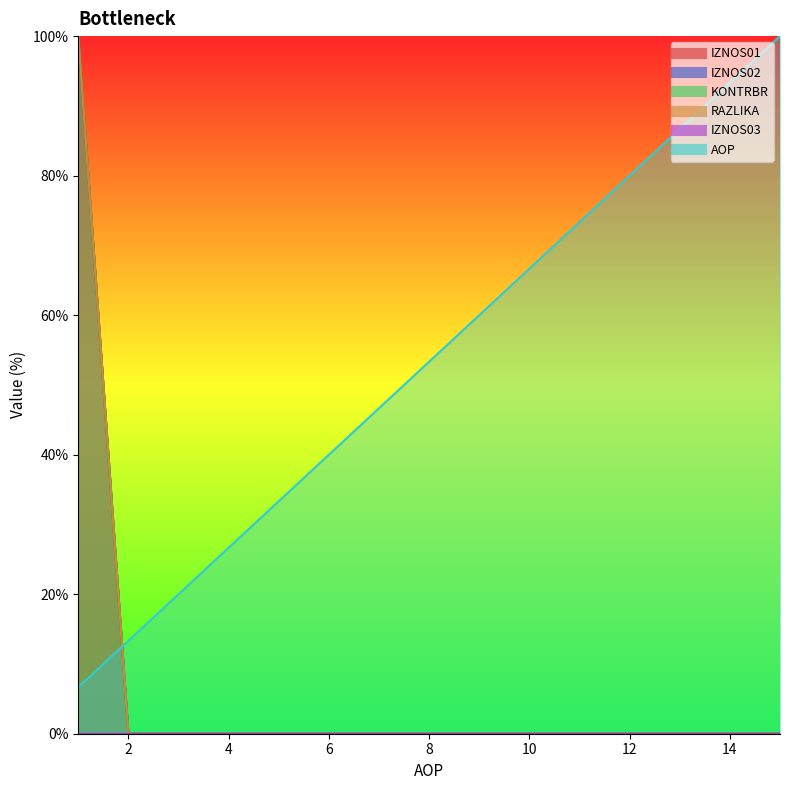

Reading left to right, list all the values displayed in this chart.

AOP: 1=6.7	2=13.3	3=20.0	4=26.7	5=33.3	6=40.0	7=46.7	8=53.3	9=60.0	10=66.7	11=73.3	12=80.0	13=86.7	14=93.3	15=100.0
KONTRBR: 1=100.0	2=0.0	3=0.0	4=0.0	5=0.0	6=0.0	7=0.0	8=0.0	9=0.0	10=0.0	11=0.0	12=0.0	13=0.0	14=0.0	15=0.0
IZNOS01: 1=100.0	2=0.0	3=0.0	4=0.0	5=0.0	6=0.0	7=0.0	8=0.0	9=0.0	10=0.0	11=0.0	12=0.0	13=0.0	14=0.0	15=0.0
IZNOS02: 1=100.0	2=0.0	3=0.0	4=0.0	5=0.0	6=0.0	7=0.0	8=0.0	9=0.0	10=0.0	11=0.0	12=0.0	13=0.0	14=0.0	15=0.0
RAZLIKA: 1=100.0	2=0.0	3=0.0	4=0.0	5=0.0	6=0.0	7=0.0	8=0.0	9=0.0	10=0.0	11=0.0	12=0.0	13=0.0	14=0.0	15=0.0